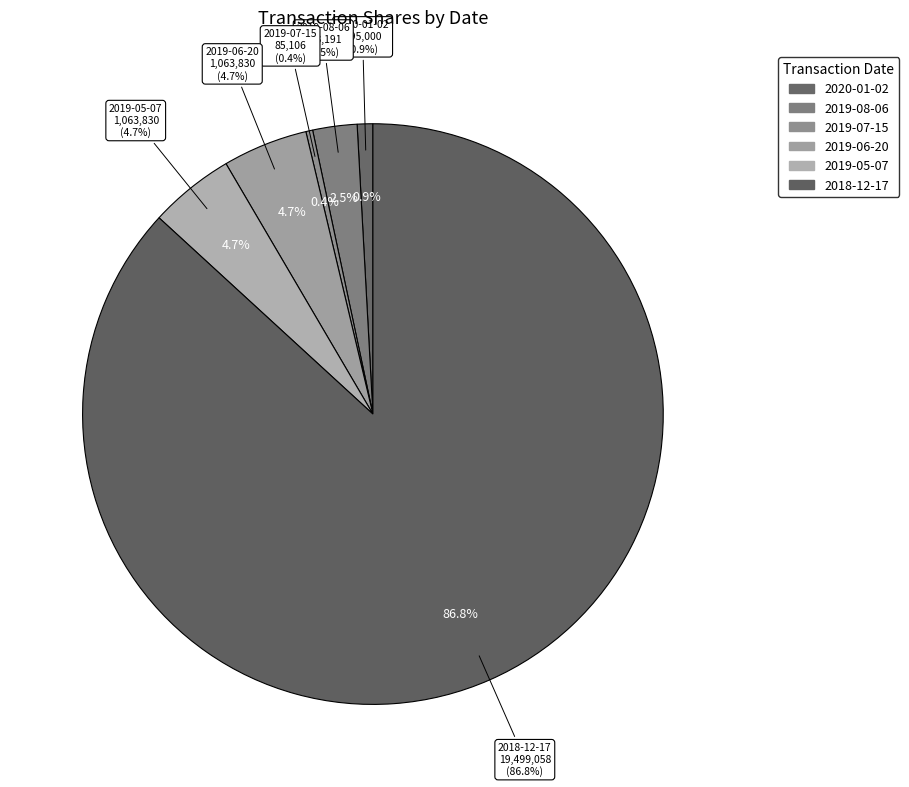

Is it true that 2019-07-15 is 8% of the pie?

False